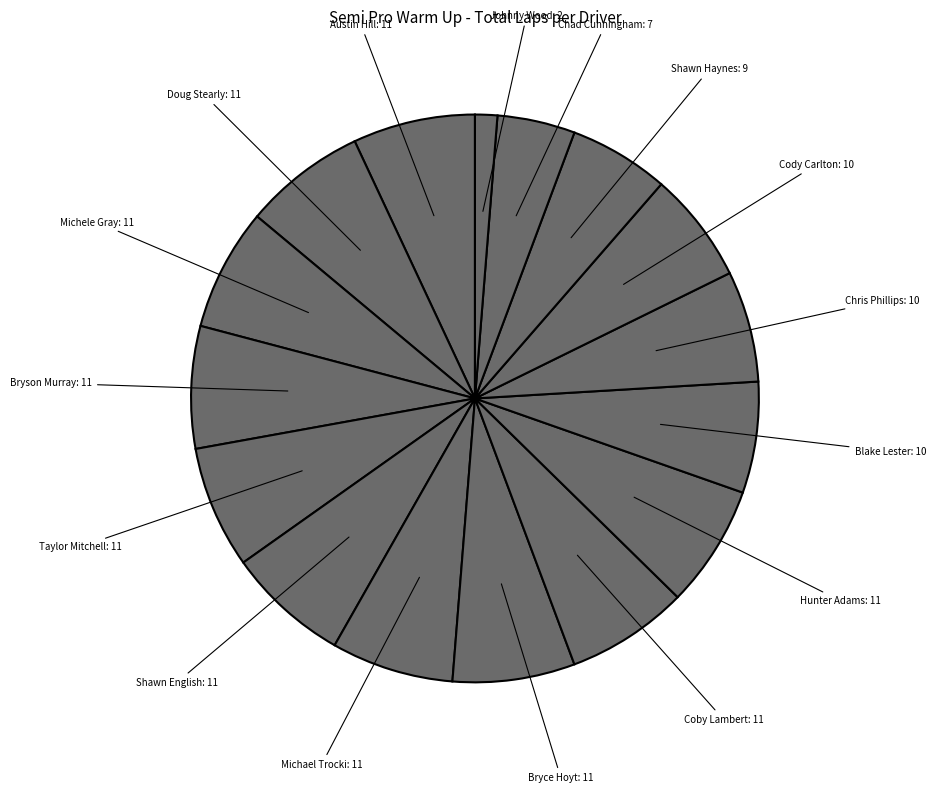

How many segments does this pie chart have?

16